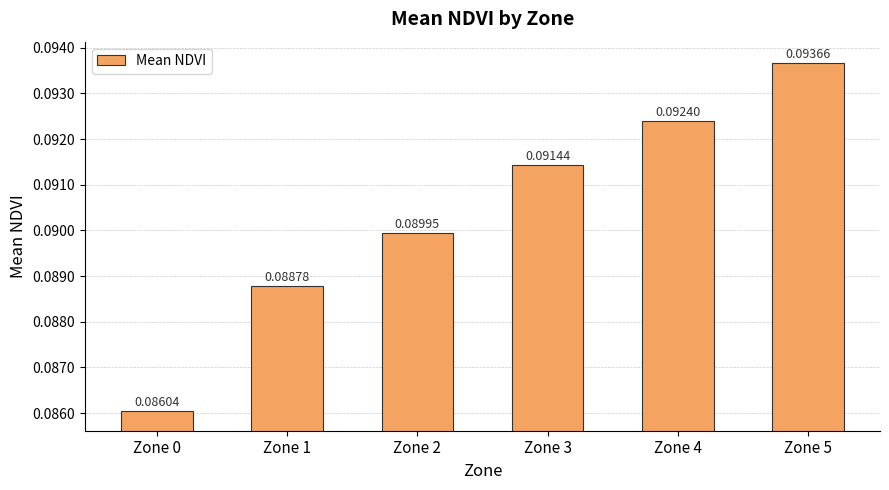

How many bars are there in total?

6